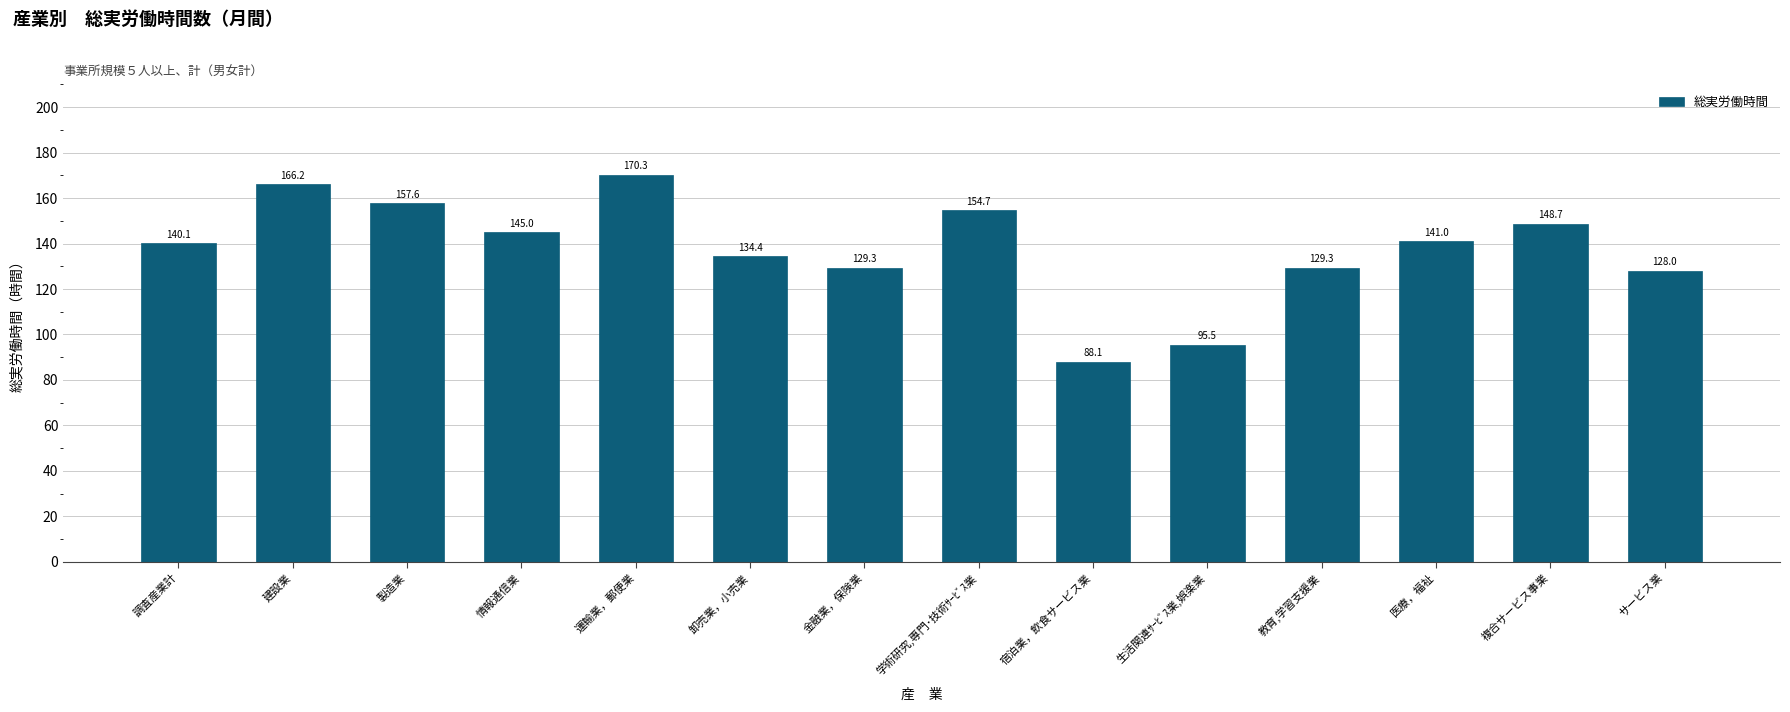

Reading right to left, list all the values displayed in this chart.

128.0	148.7	141.0	129.3	95.5	88.1	154.7	129.3	134.4	170.3	145.0	157.6	166.2	140.1